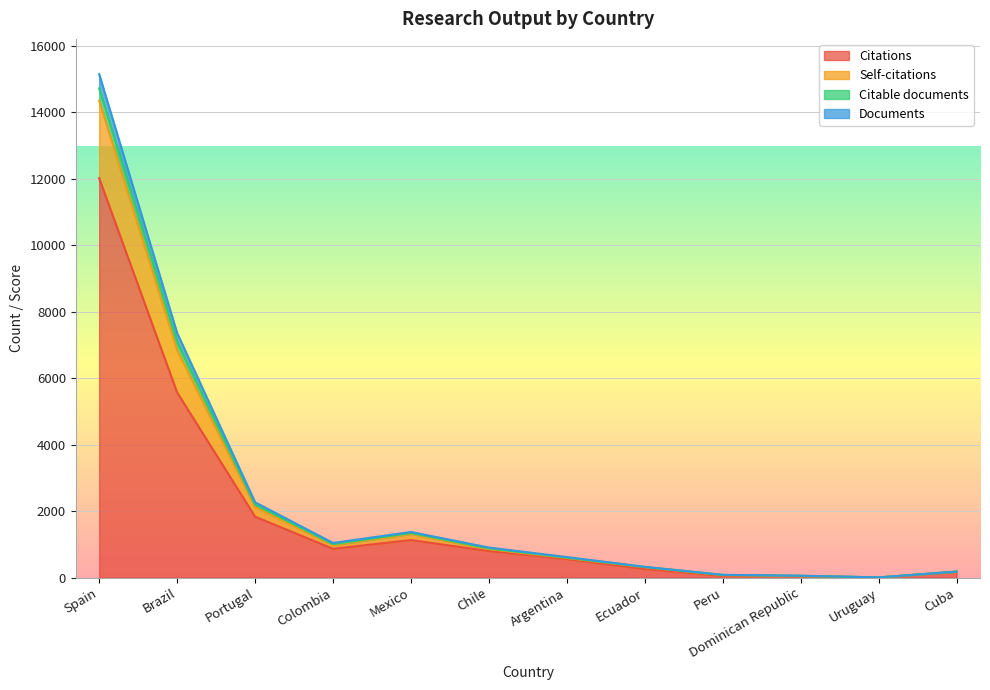

At how many categories does at least one series exceed 894?

6